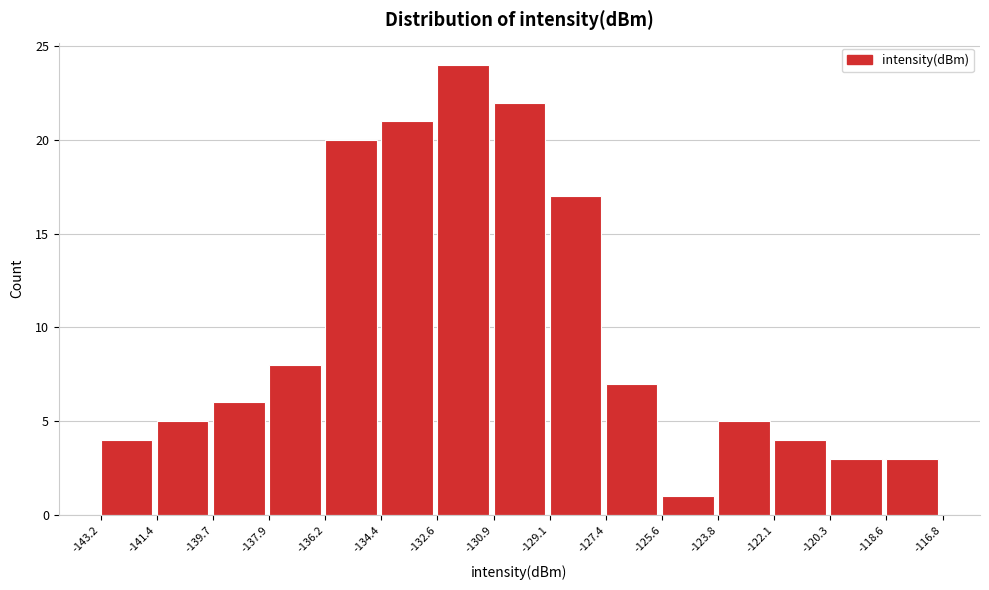

Reading left to right, list every bar in this chart as the range it spans on the x-axis followed by its height. The values are not printed on the chart, so give them approximately, as read against the axis.

-143.2 to -141.4: 4
-141.4 to -139.7: 5
-139.7 to -137.9: 6
-137.9 to -136.2: 8
-136.2 to -134.4: 20
-134.4 to -132.6: 21
-132.6 to -130.9: 24
-130.9 to -129.1: 22
-129.1 to -127.4: 17
-127.4 to -125.6: 7
-125.6 to -123.8: 1
-123.8 to -122.1: 5
-122.1 to -120.3: 4
-120.3 to -118.6: 3
-118.6 to -116.8: 3